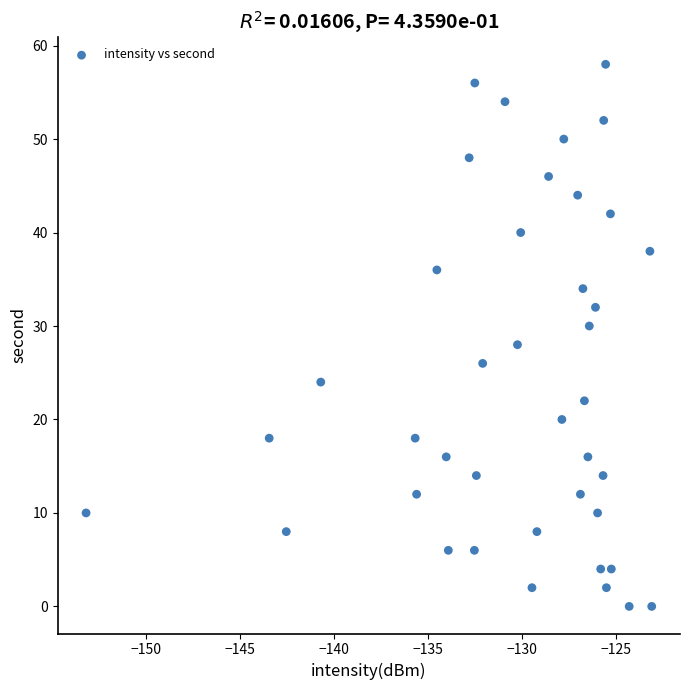

What is the range of Y values (max minus min)?

58